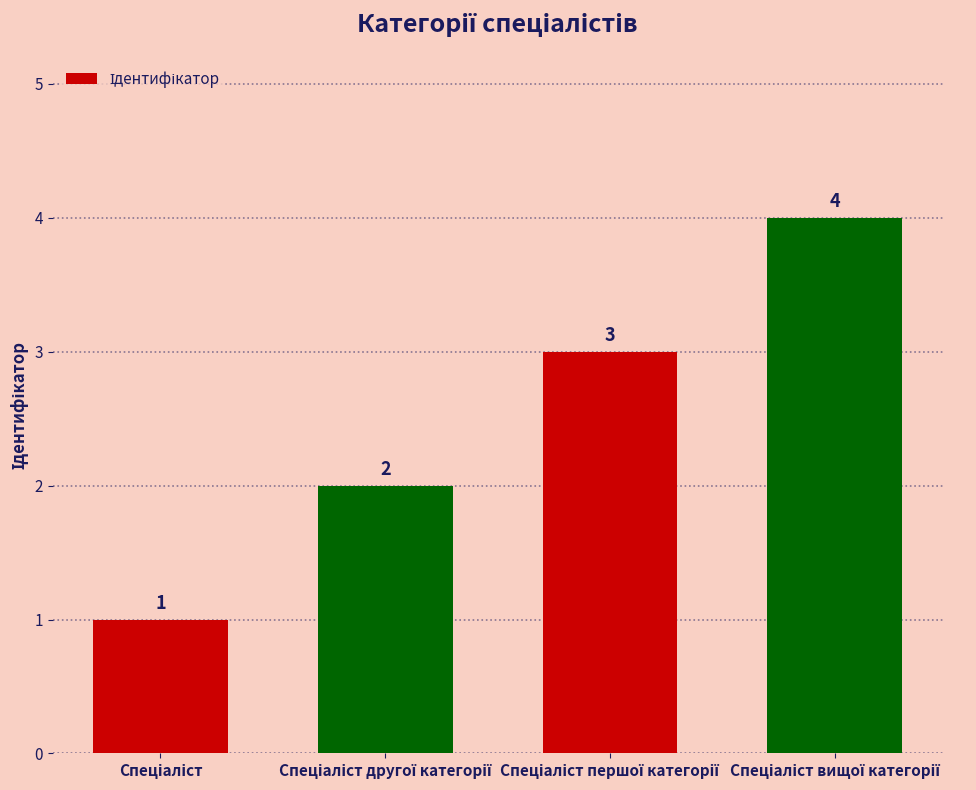

What is the maximum value shown in the chart?

4